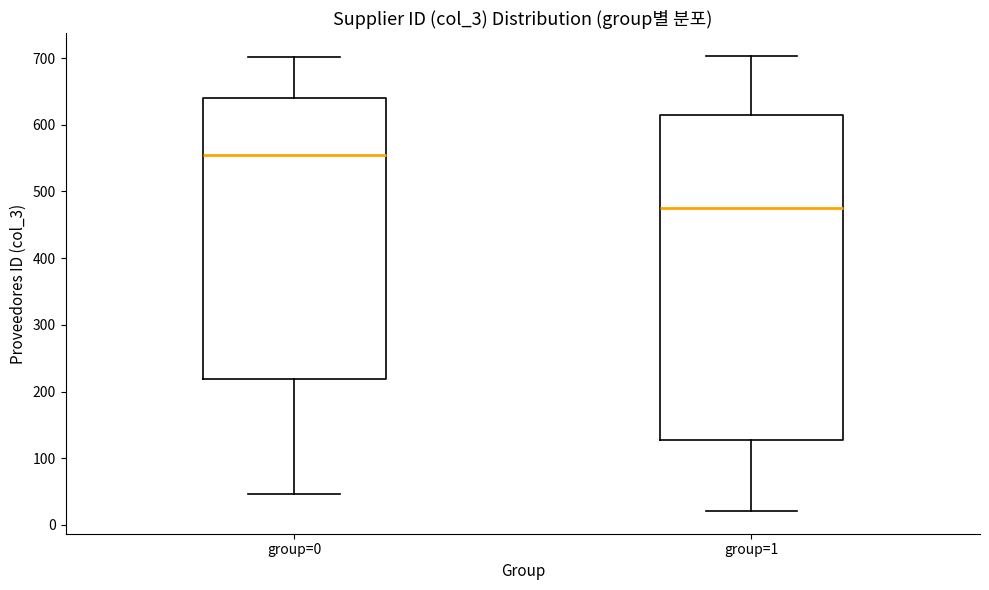

Which box is the tallest, from its lower edge to its upper edge?

group=1